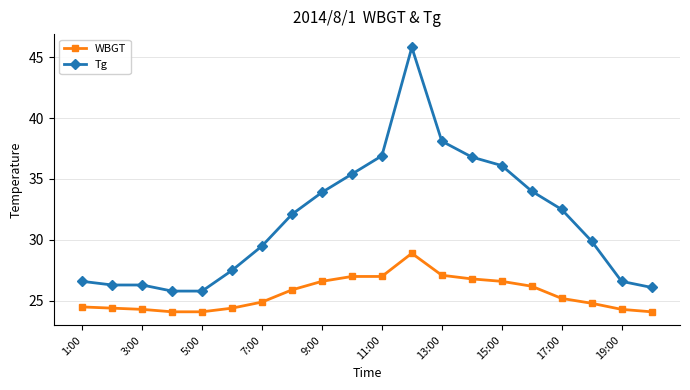

What is the difference between the maximum and second lowest values in the WBGT series?

4.8